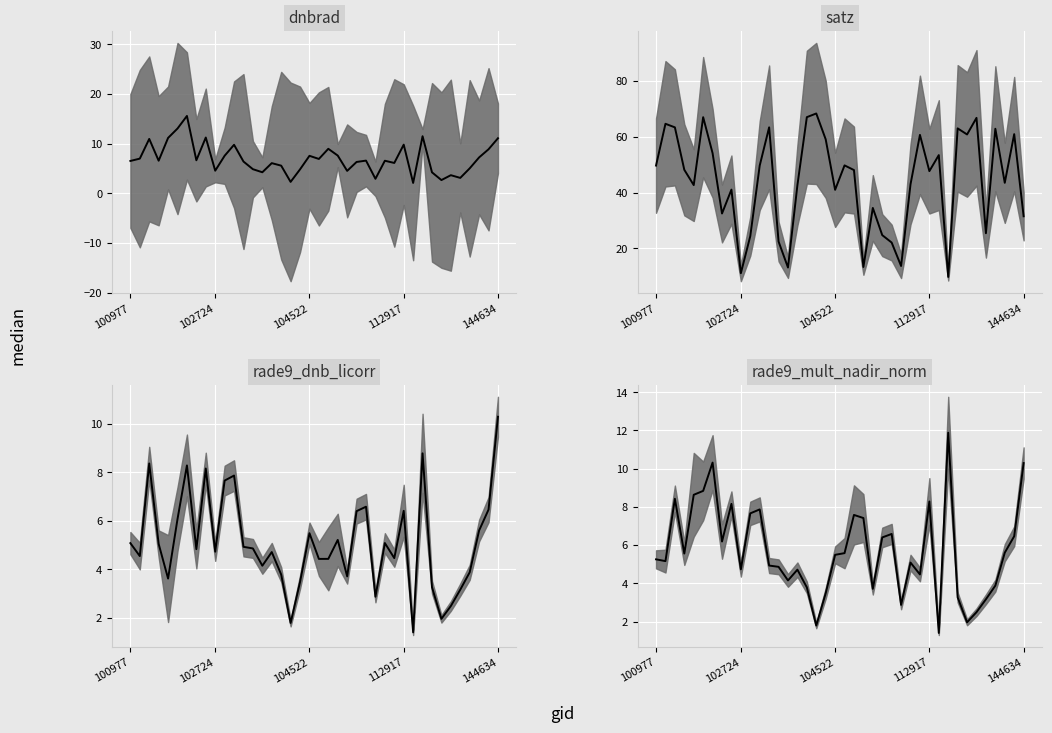

How many categories are shown in the chart?

40